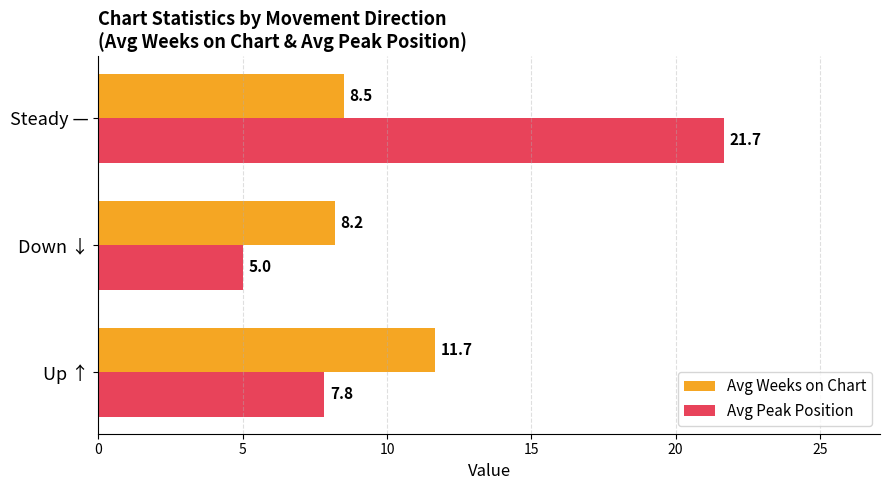

Read the Avg Peak Position value at Up ↑.

7.8